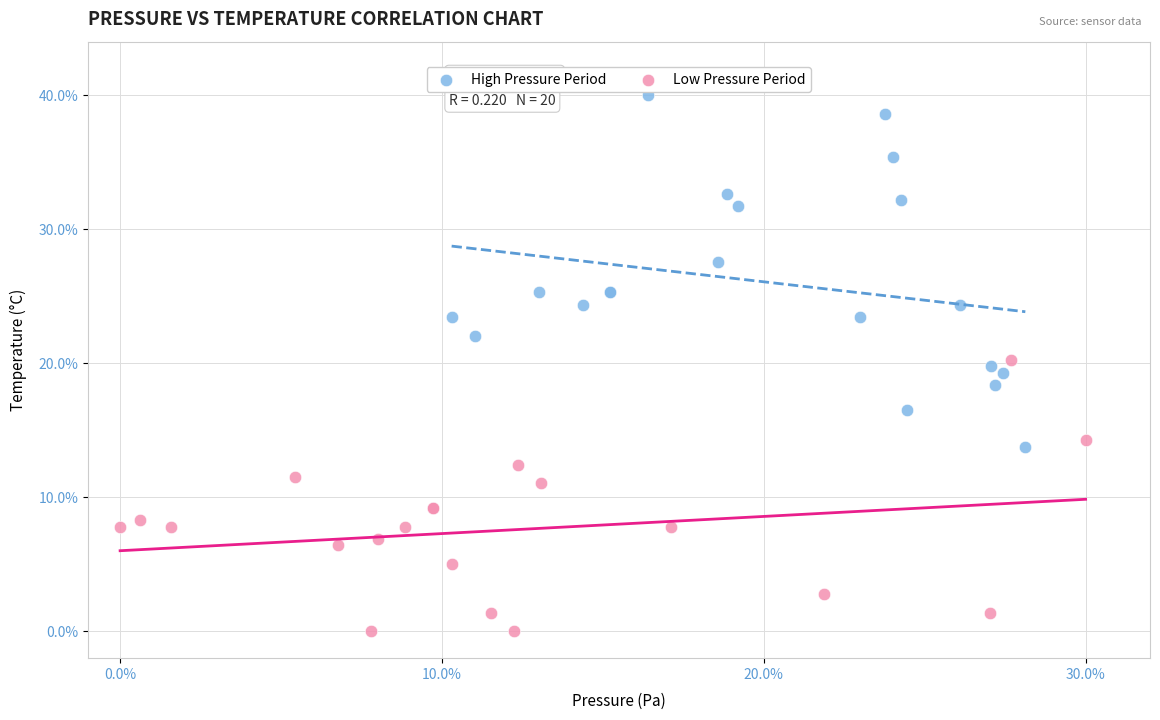

Which series reaches the maximum Y coordinate?

High Pressure Period